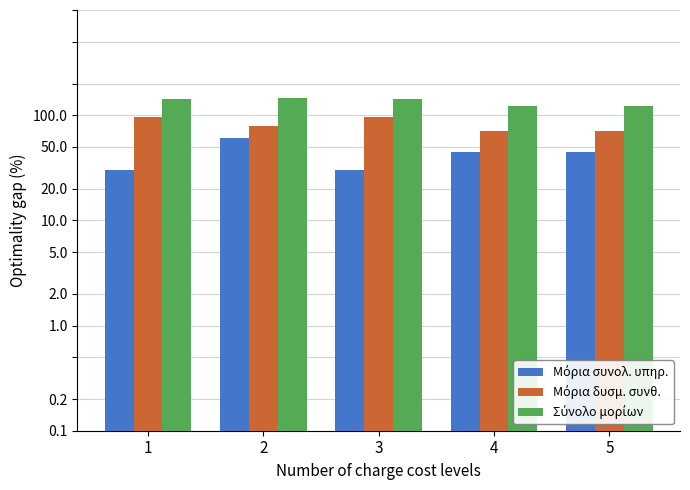

What is the difference between the maximum and minimum values in the Μόρια συνολ. υπηρ. series?

31.0